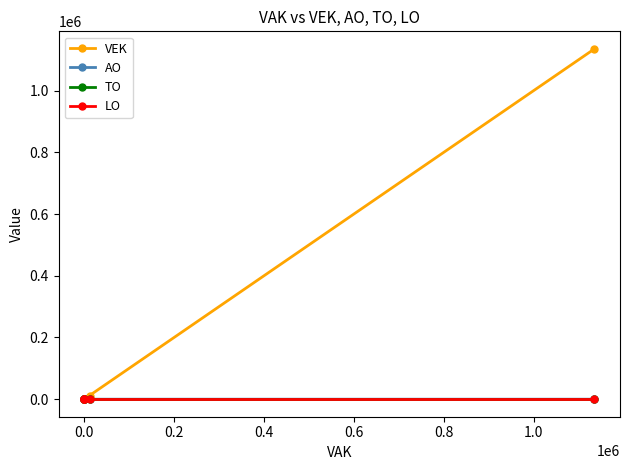

True or false: LO and TO intersect in this chart.

False